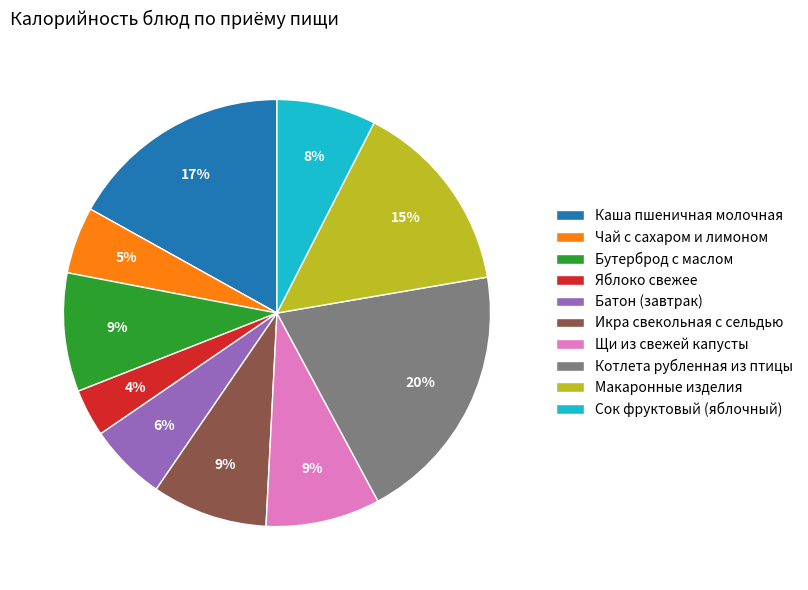

Does Макаронные изделия represent more than half of the total?

No